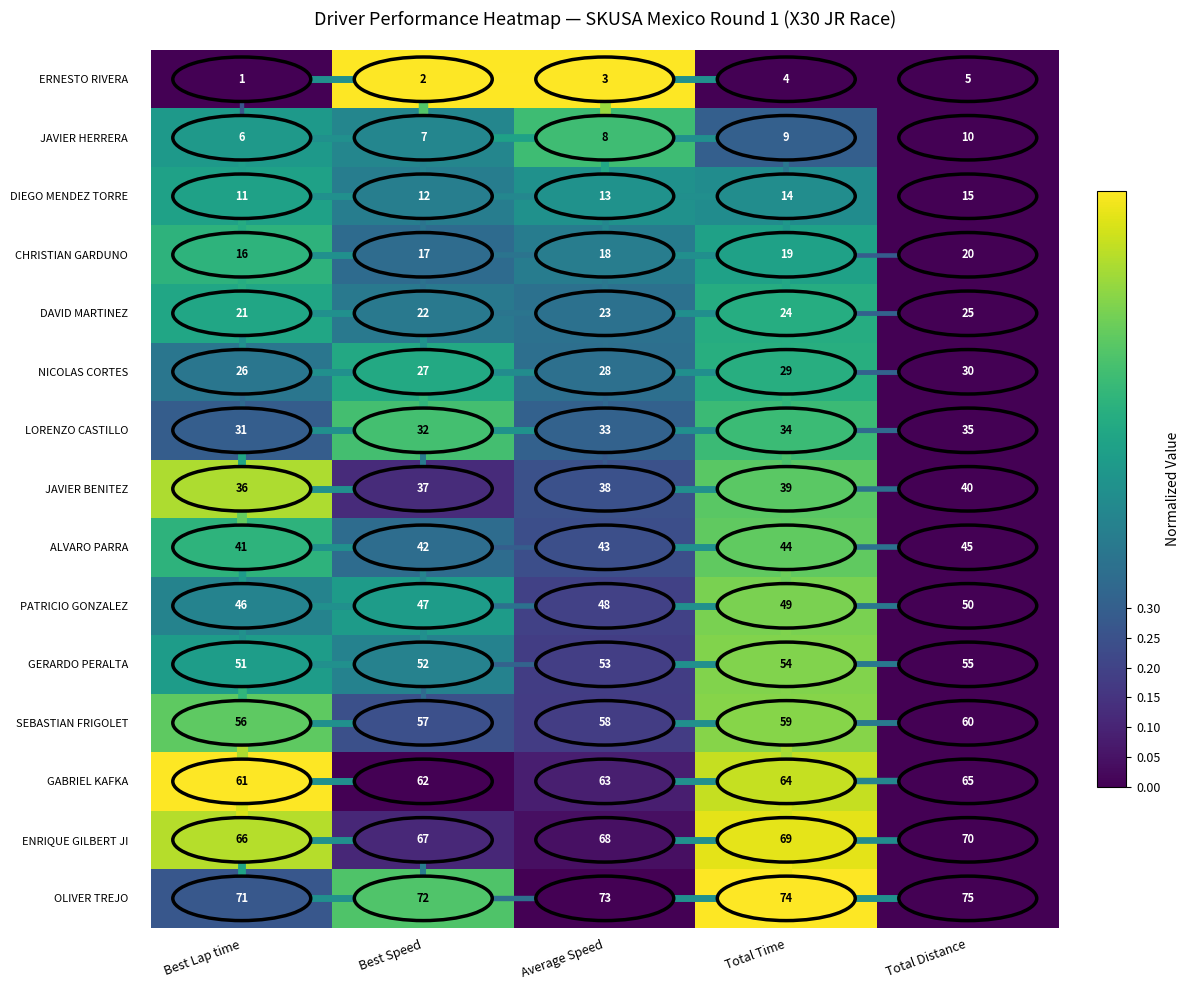

What is the spread (max minus min) of values at Best Speed?

70